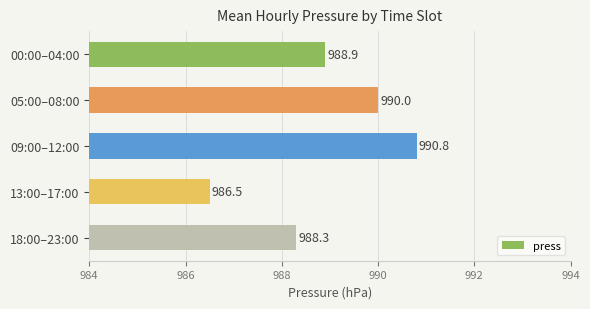

What is the label of the 3rd bar from the bottom?

09:00–12:00